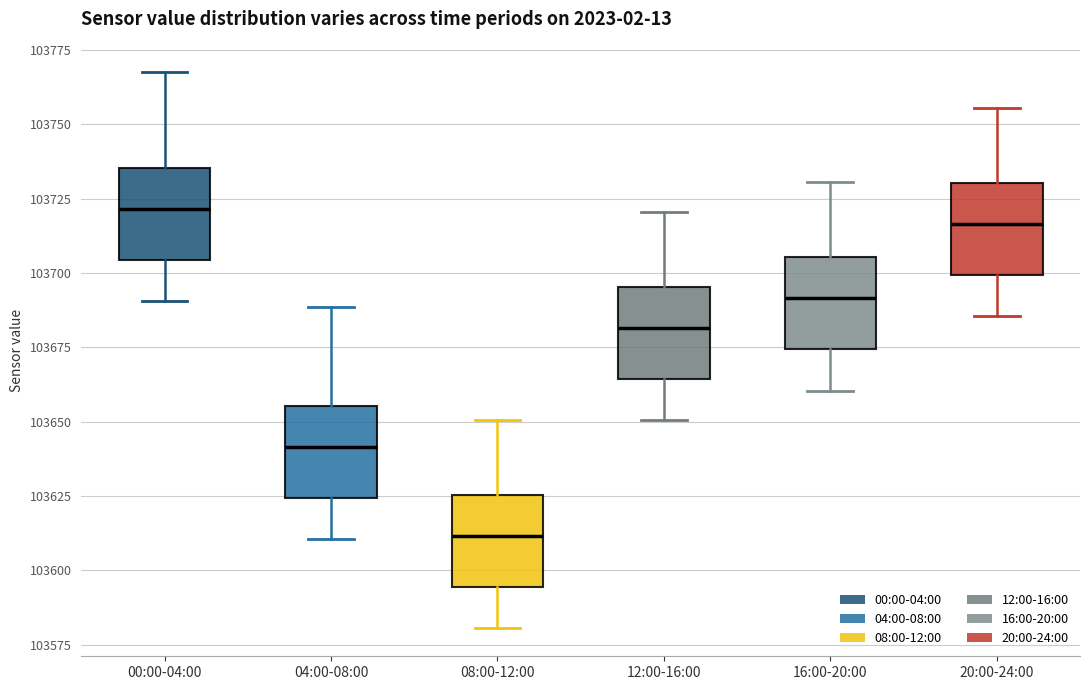

Which box has the lowest median line?

08:00-12:00